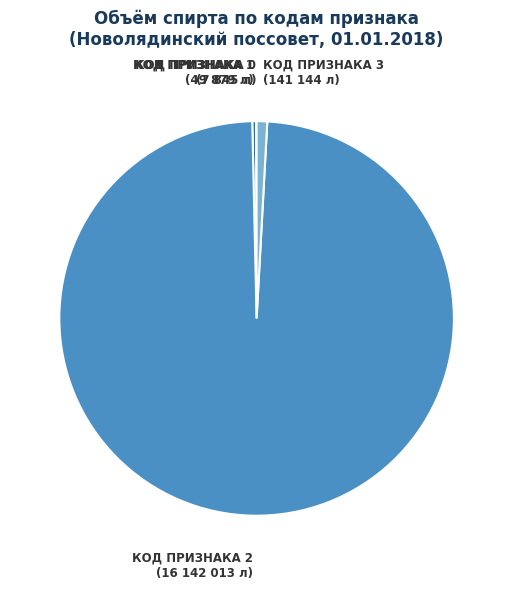

Does КОД ПРИЗНАКА 2 (16 142 013 л) represent more than half of the total?

Yes